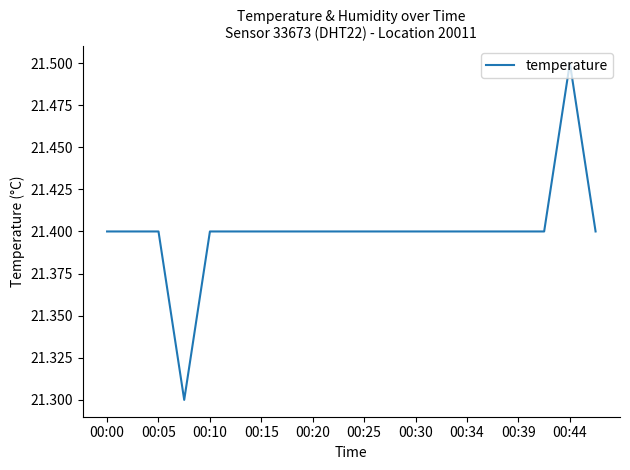

What is the minimum value shown in the chart?

21.3